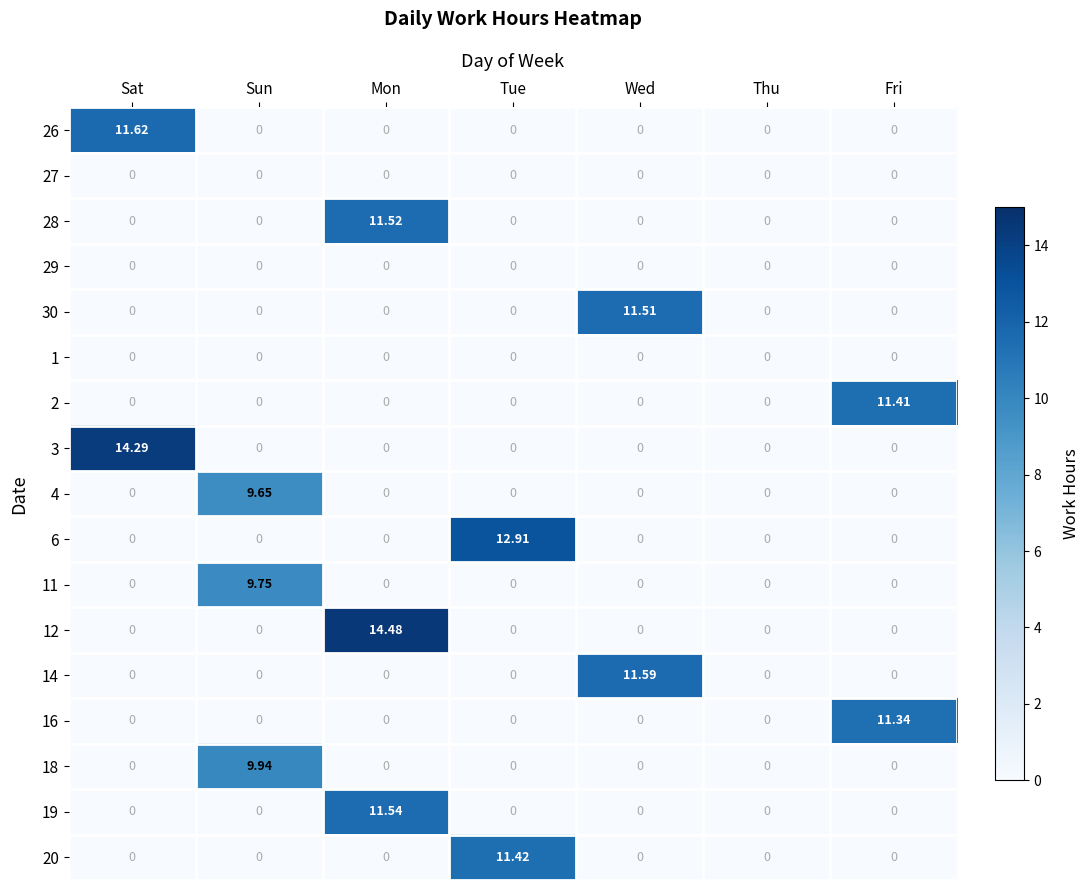

Which category has the highest value across all series?

Mon